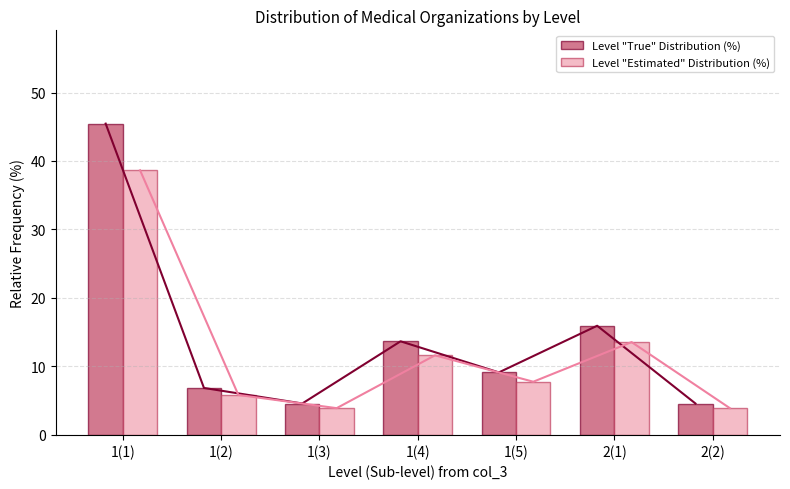

Is the value of Level "Estimated" Distribution (%) at 2(2) greater than the value of Level "True" Distribution (%) at 2(1)?

No